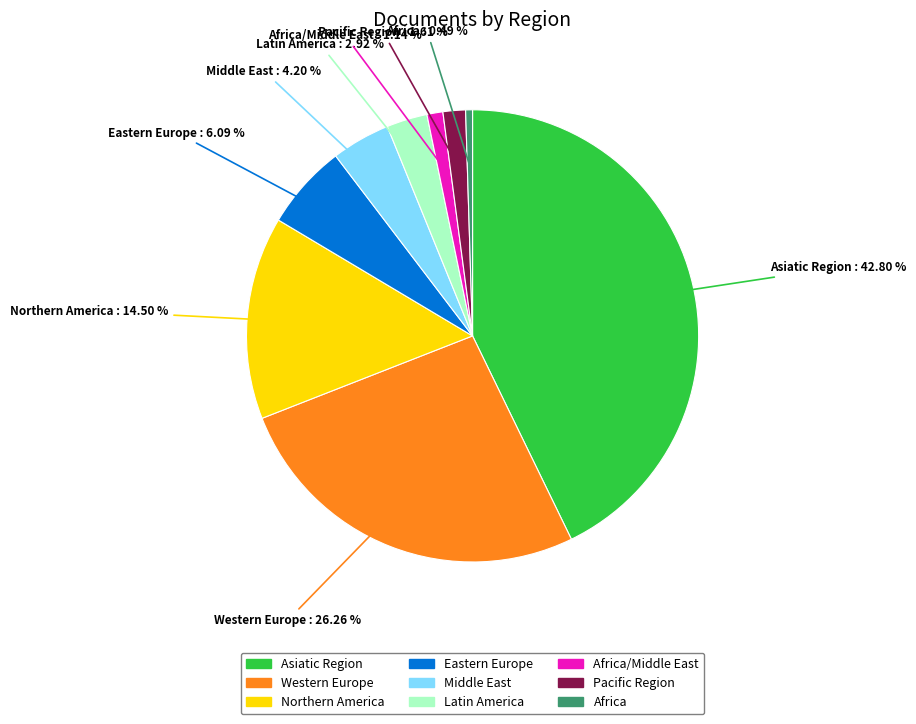

Is there a majority slice in this chart?

No